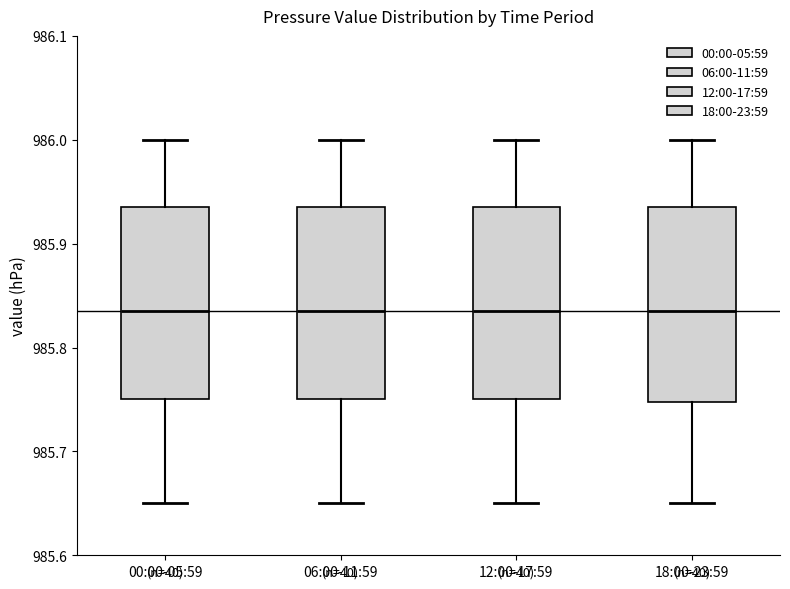

Reading left to right, read every box against the y-axis: the position of its median line, the range the box covers, and the ends of its whiskers. The values are not printed on the chart, so give them approximately, as read against the axis.

00:00-05:59: median 985.84, box 985.75 to 985.94, whiskers 985.65 to 986.00
06:00-11:59: median 985.84, box 985.75 to 985.94, whiskers 985.65 to 986.00
12:00-17:59: median 985.84, box 985.75 to 985.94, whiskers 985.65 to 986.00
18:00-23:59: median 985.84, box 985.75 to 985.94, whiskers 985.65 to 986.00